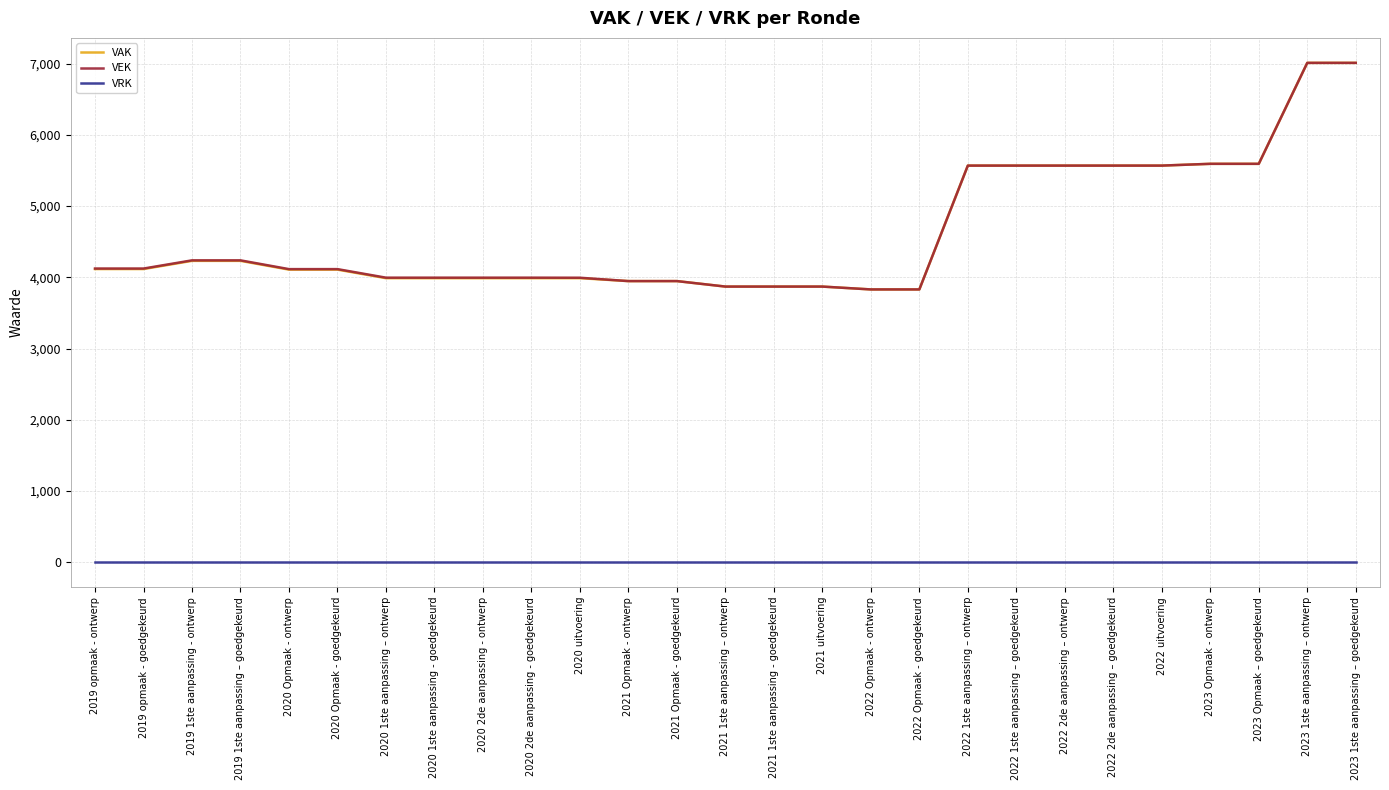

How many values in the VAK series are below 4108?

12